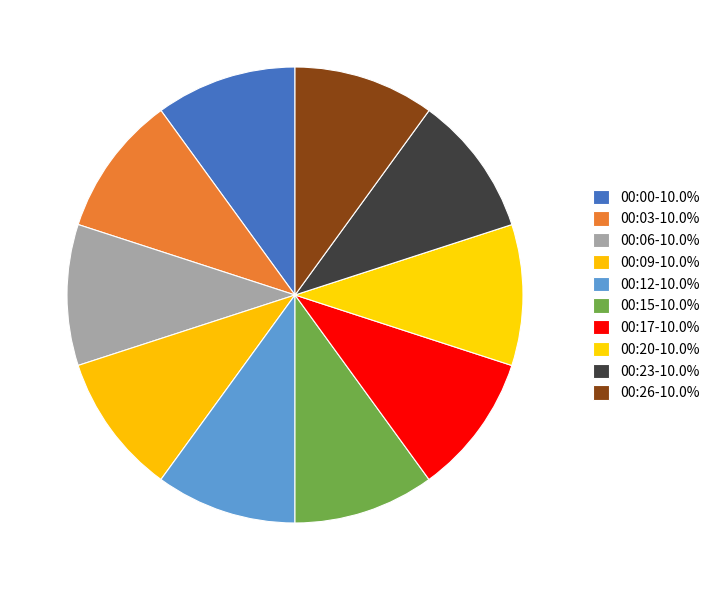

Is there any slice that represents more than half of the pie?

No